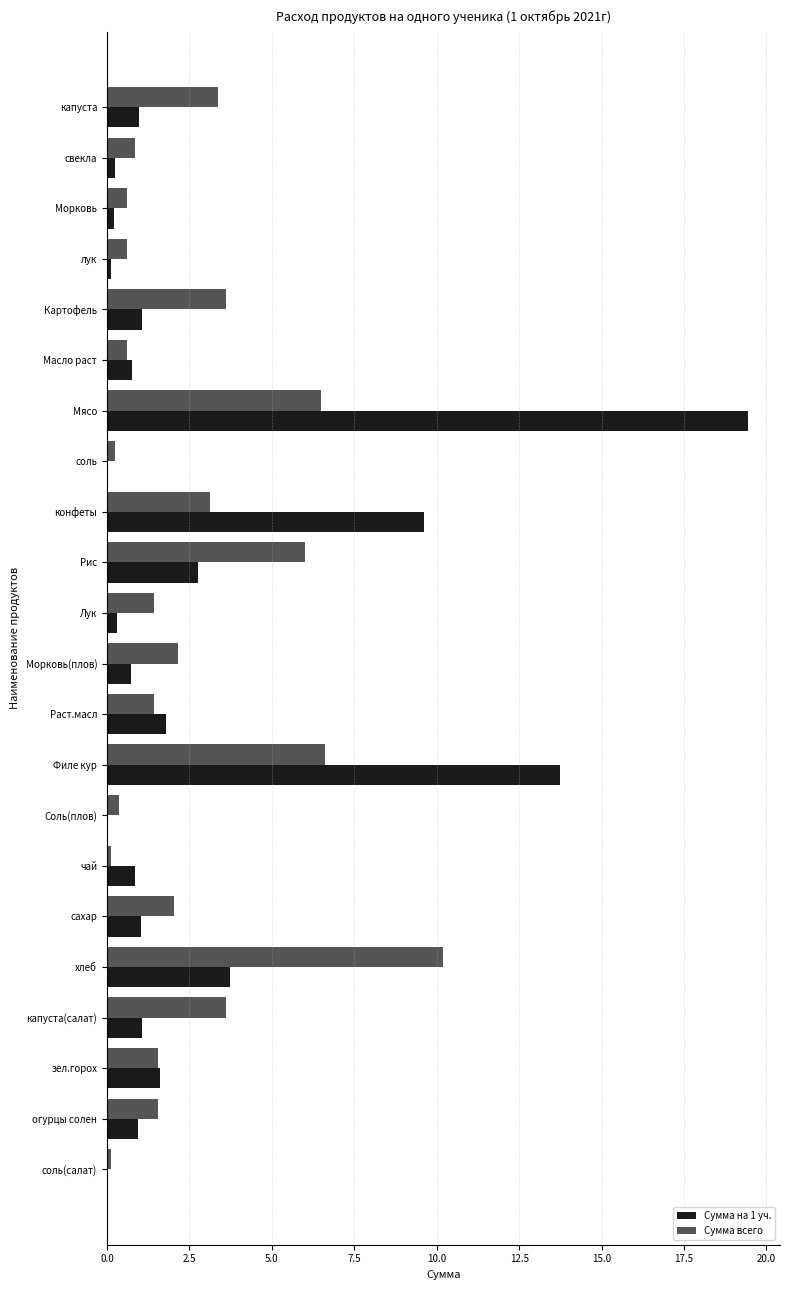

What is the sum of all Сумма всего values?

56.6